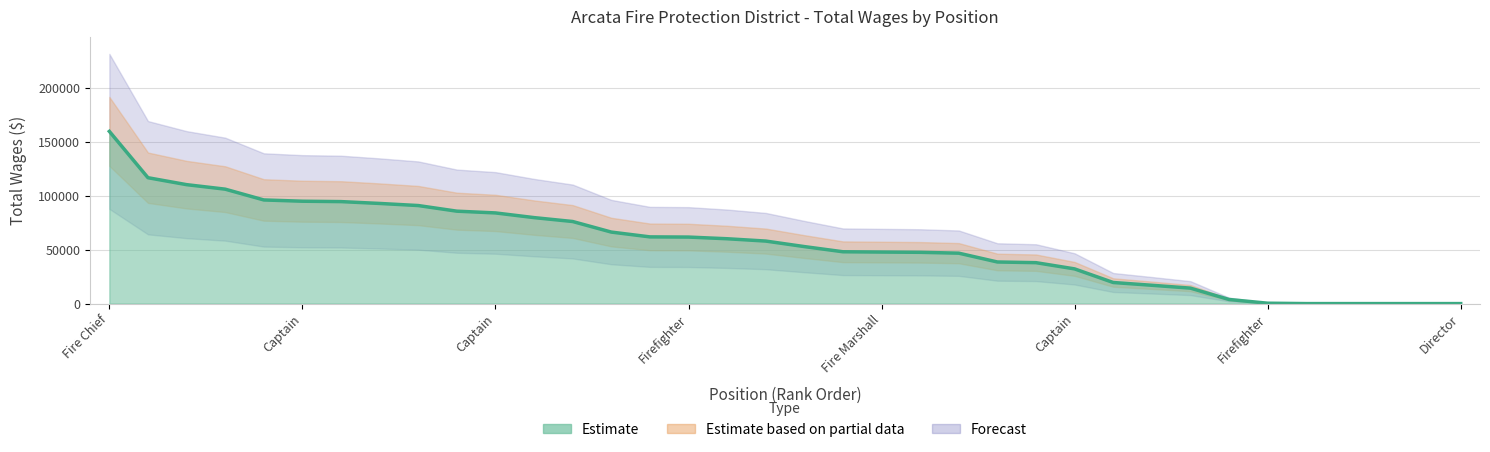

How many data points does each series have?

36